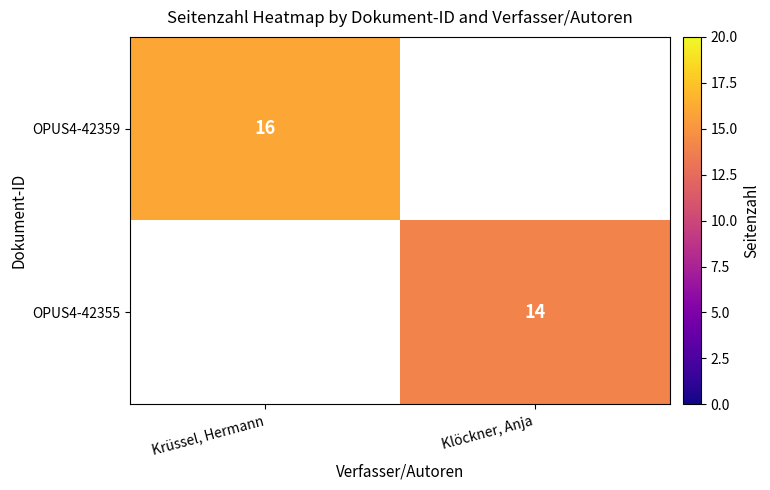

True or false: OPUS4-42359 has a value of 16 at Krüssel, Hermann.

True